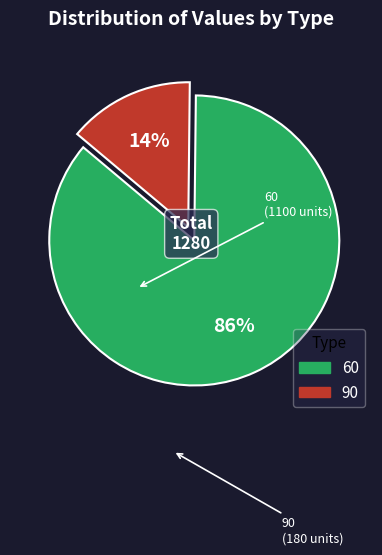

Which category has the smallest portion of the pie?

90